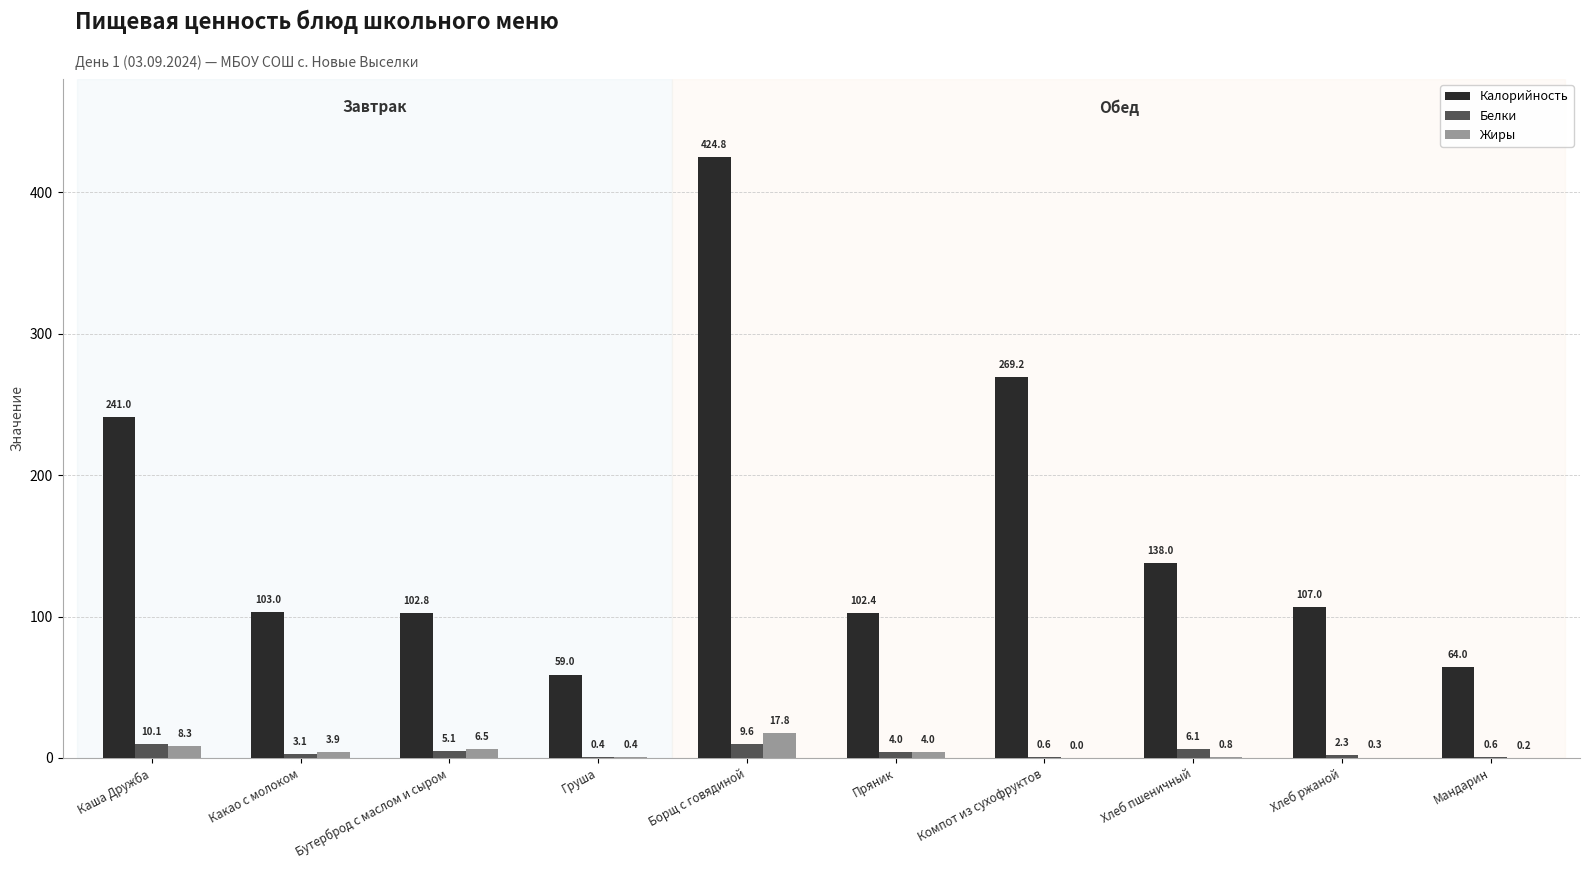

What is the maximum value shown in the chart?

424.8